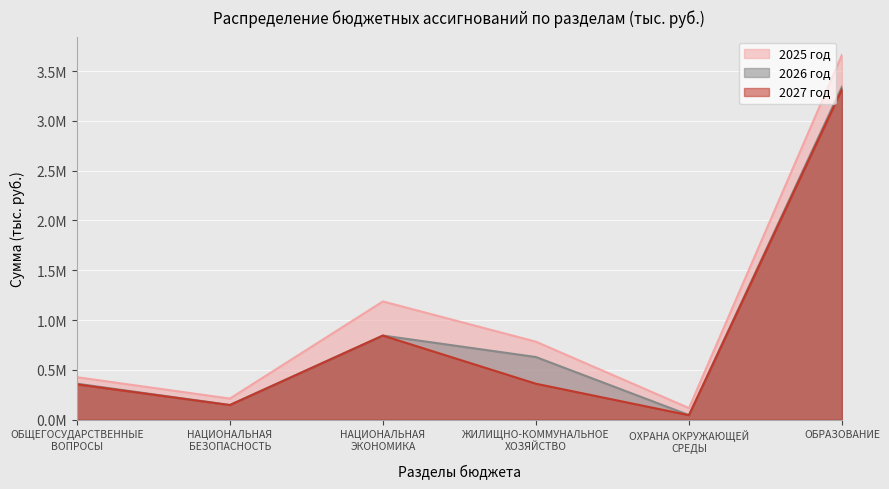

Rank the series by their maximum value, from highest to lowest.

2025 год, 2026 год, 2027 год